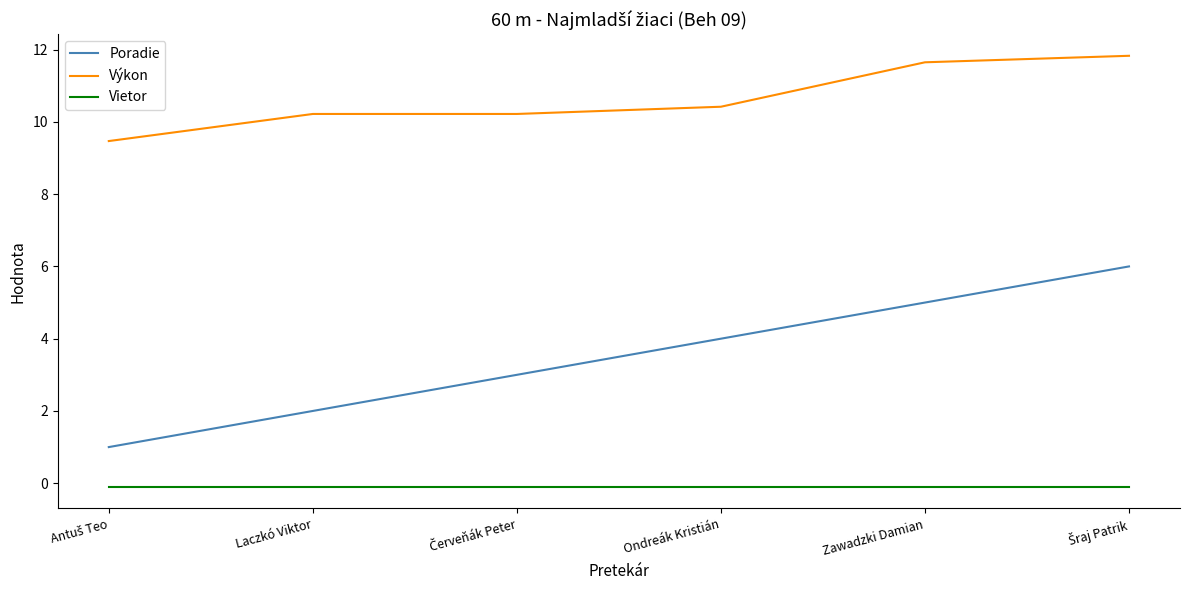

At which label does Výkon first exceed 10?

Laczkó Viktor